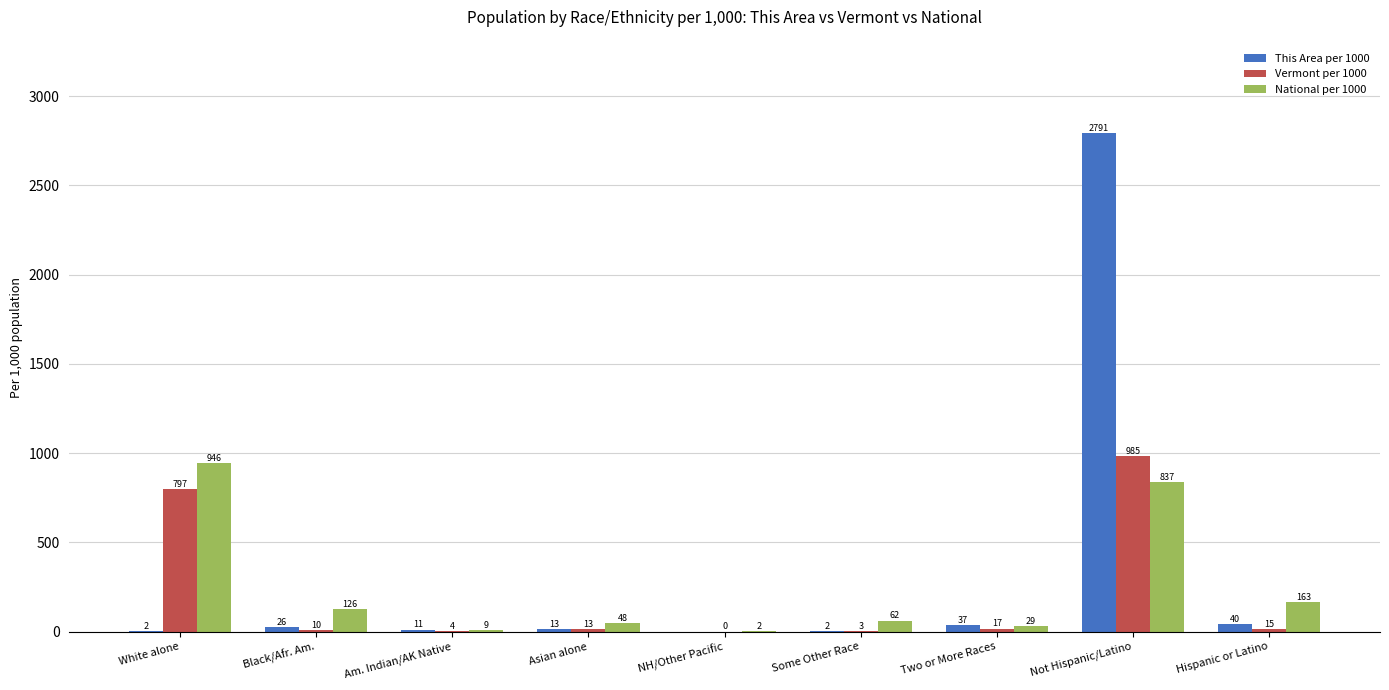

What are all the series names shown in the legend?

This Area per 1000, Vermont per 1000, National per 1000